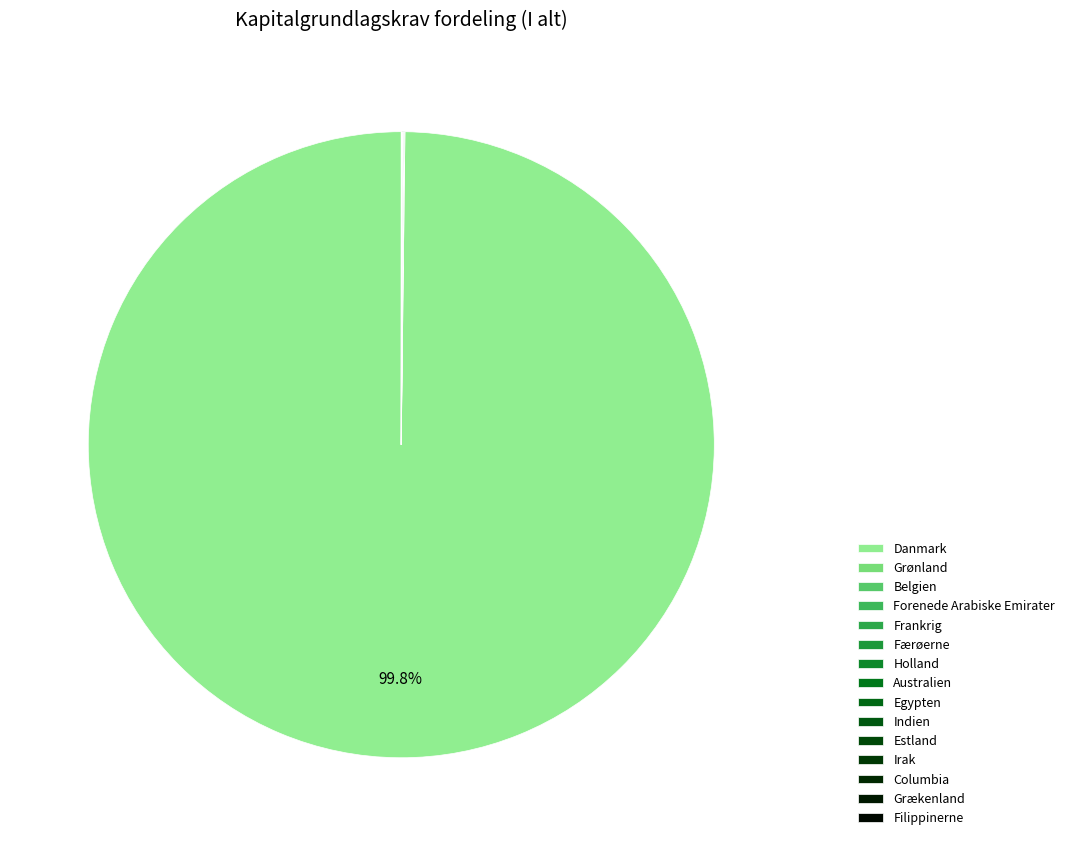

How many slices are in this pie chart?

15